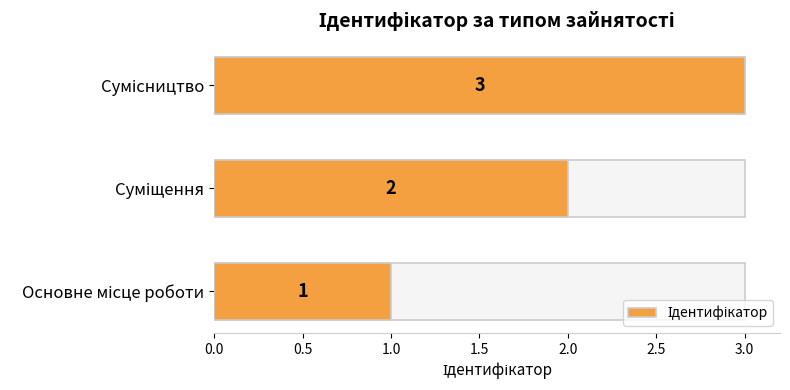

Are the bars grouped side by side (vs. stacked)?

No